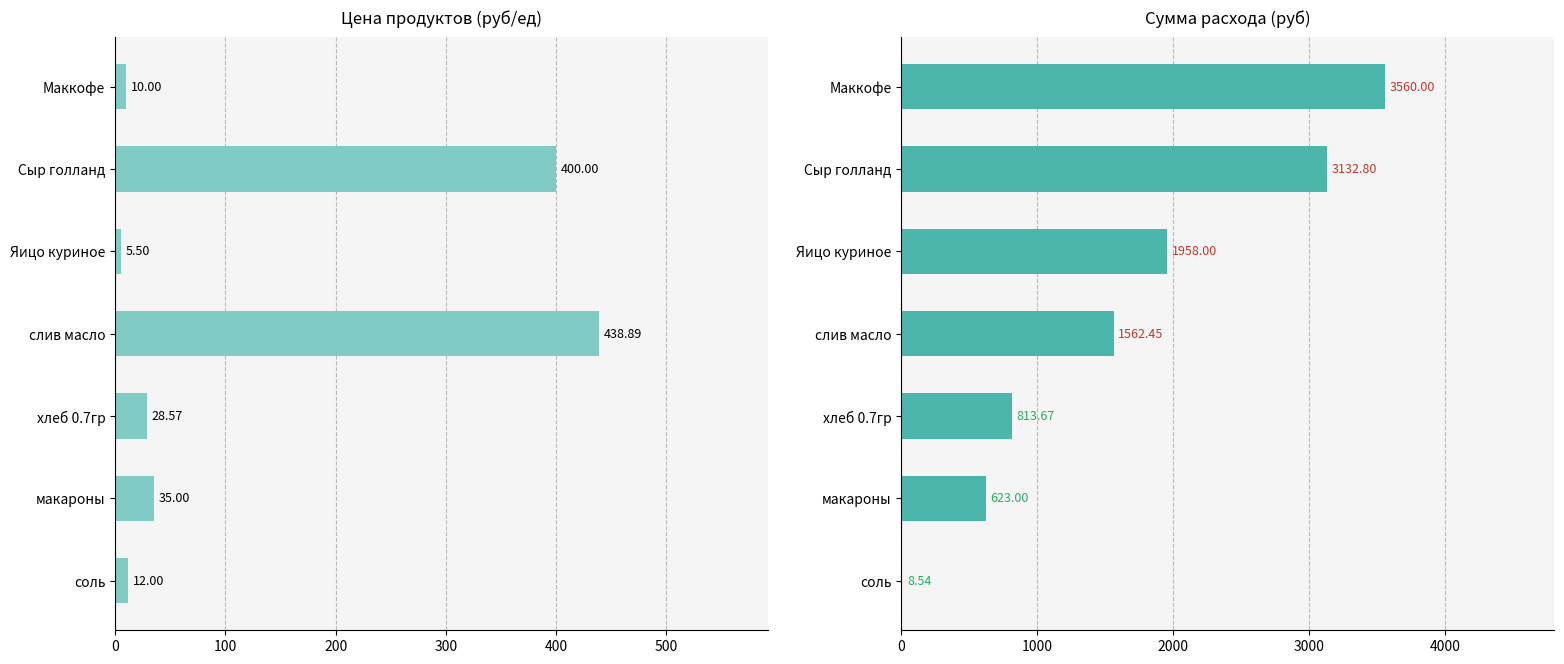

The value of Сумма (руб) at хлеб 0.7гр is 1202.7. True or false?

False